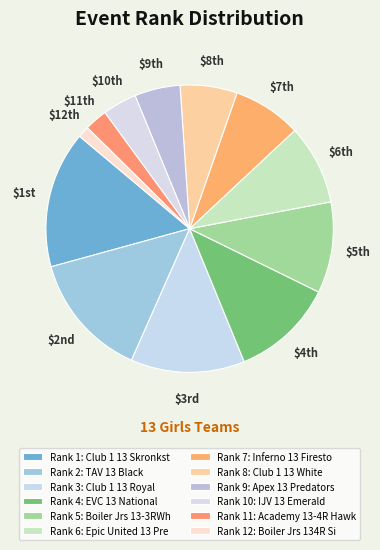

Count the number of slices in the pie.

12